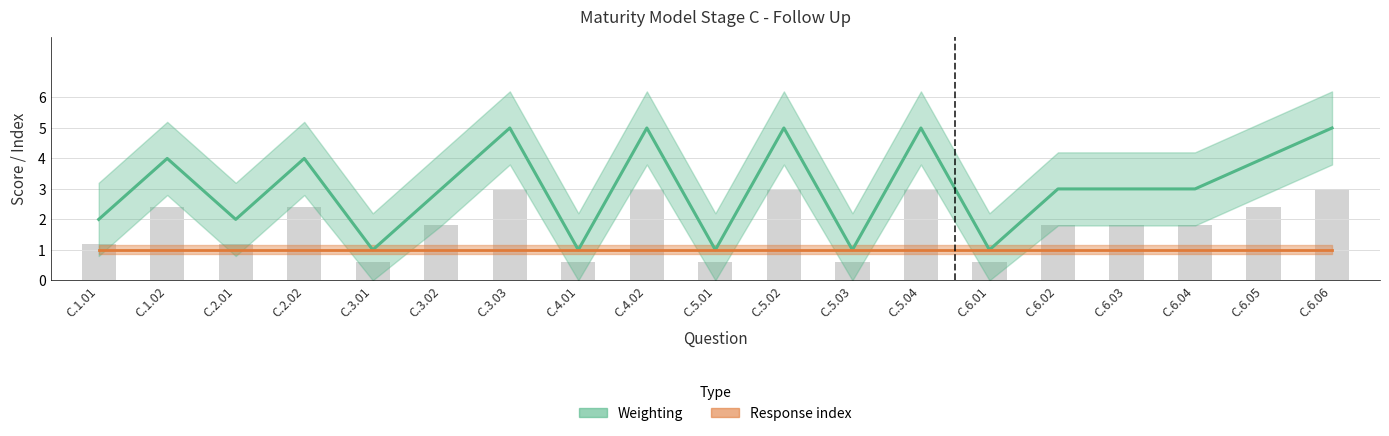

List the labels in order of value, largest first.

C.3.03, C.4.02, C.5.02, C.5.04, C.6.06, C.1.02, C.2.02, C.6.05, C.3.02, C.6.02, C.6.03, C.6.04, C.1.01, C.2.01, C.3.01, C.4.01, C.5.01, C.5.03, C.6.01